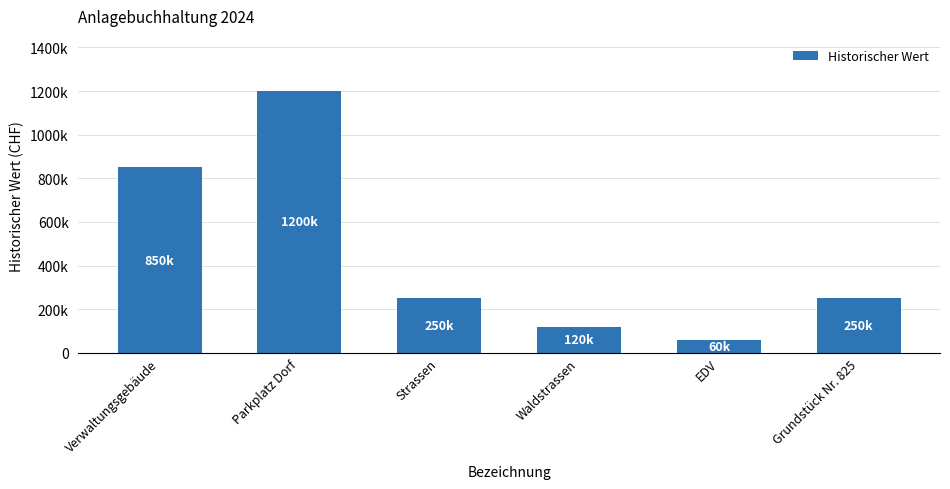

What position from the left is Verwaltungsgebäude?

1